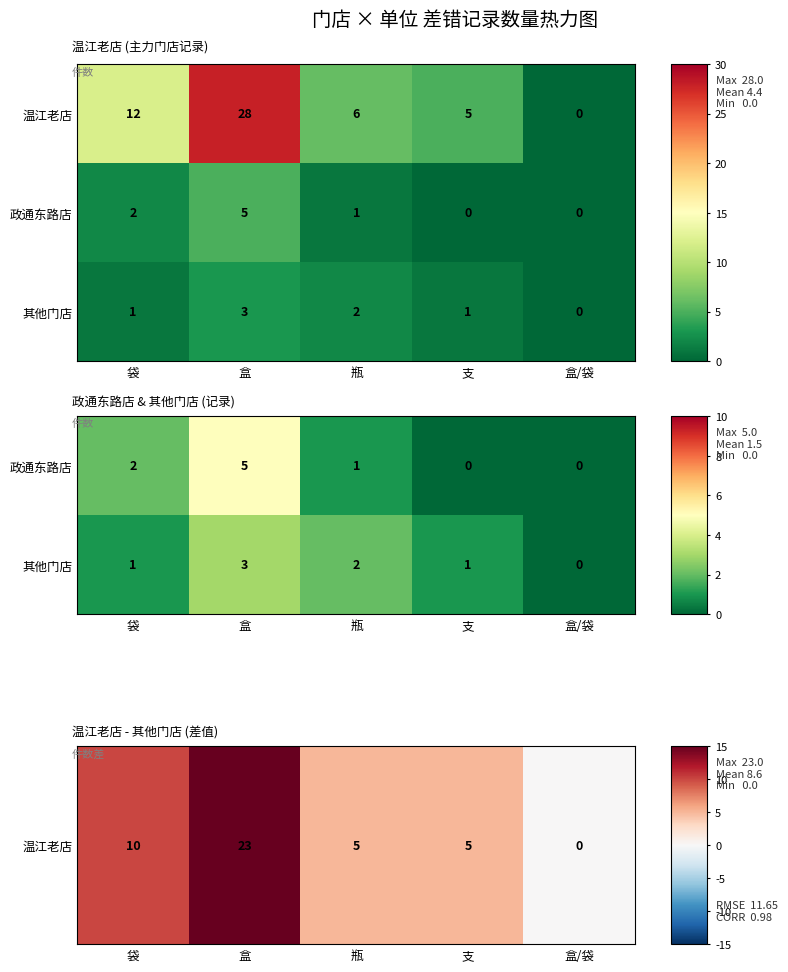

The 温江老店 series shows 7 at 支. True or false?

False